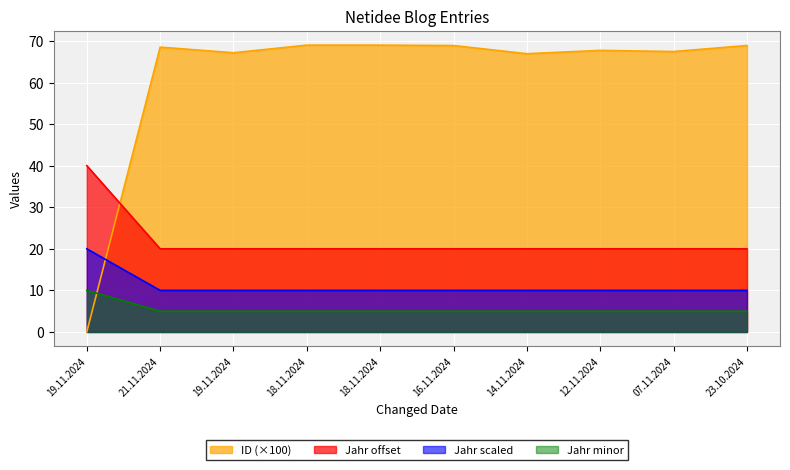

At which category is the sum across all series the highest?

18.11.2024